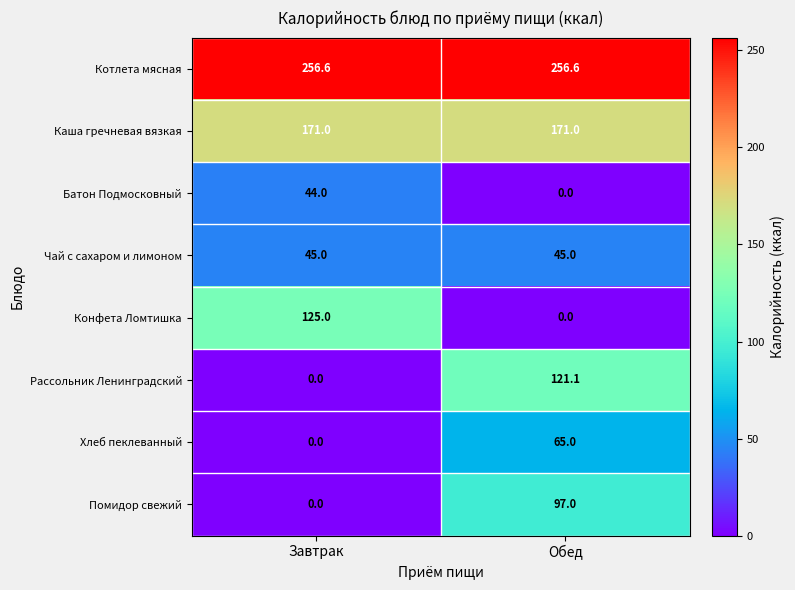

Which series has the largest total across all categories?

Котлета мясная